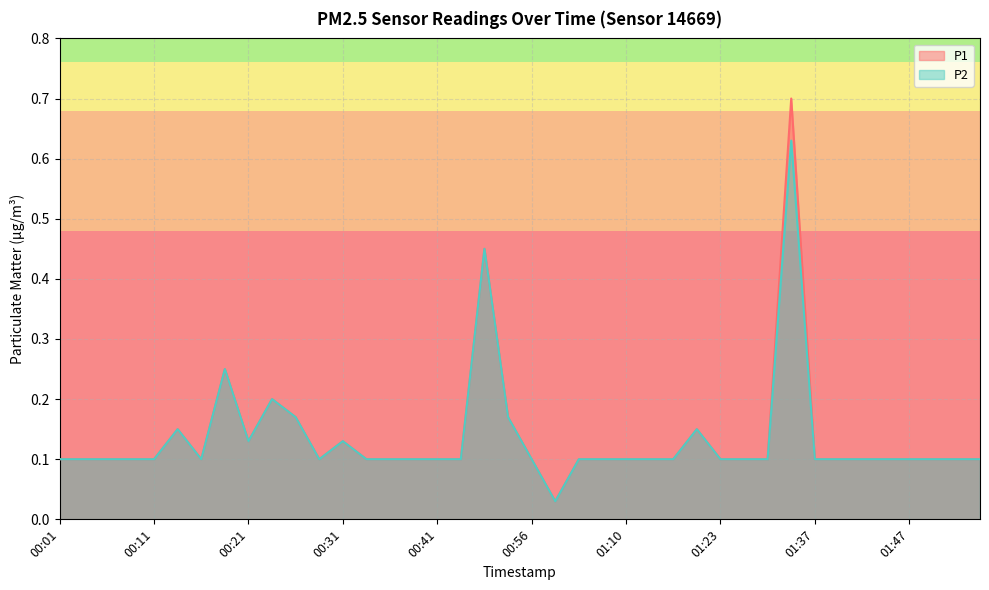

What is the difference between the maximum and minimum values in the P2 series?

0.6